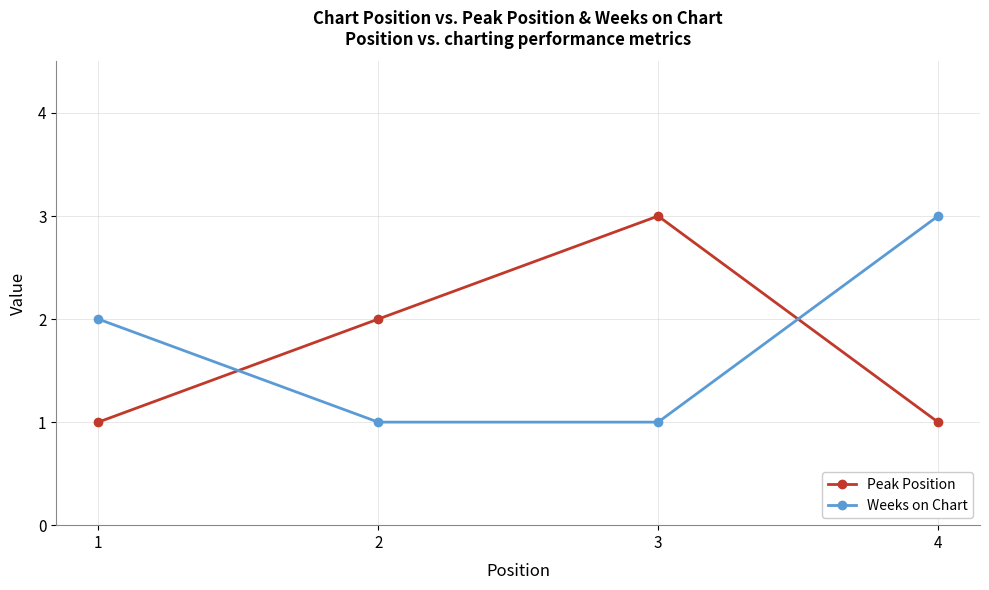

What is the approximate value of Weeks on Chart at 2?

1